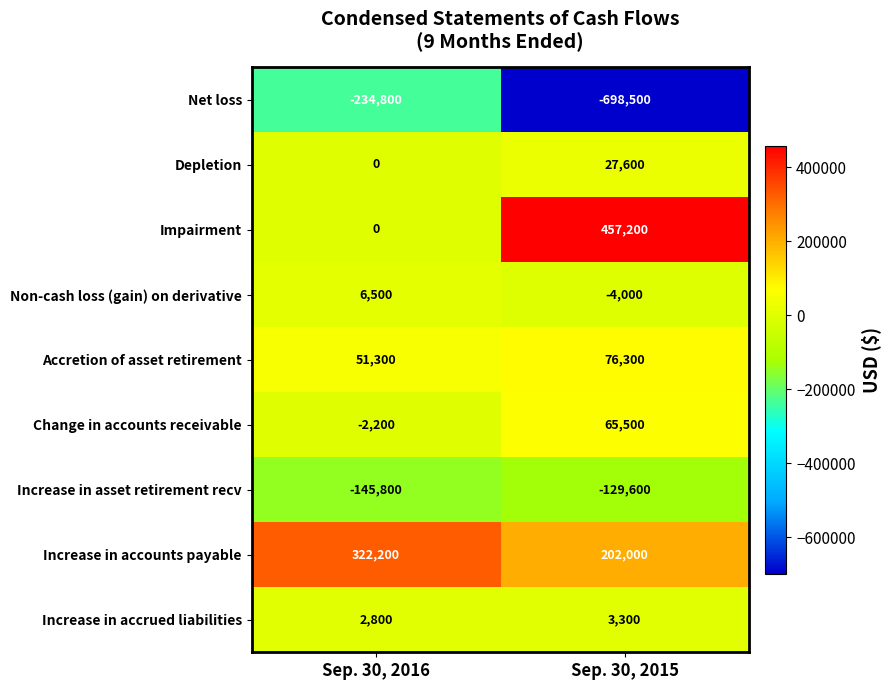

What is the greatest value displayed?

457200